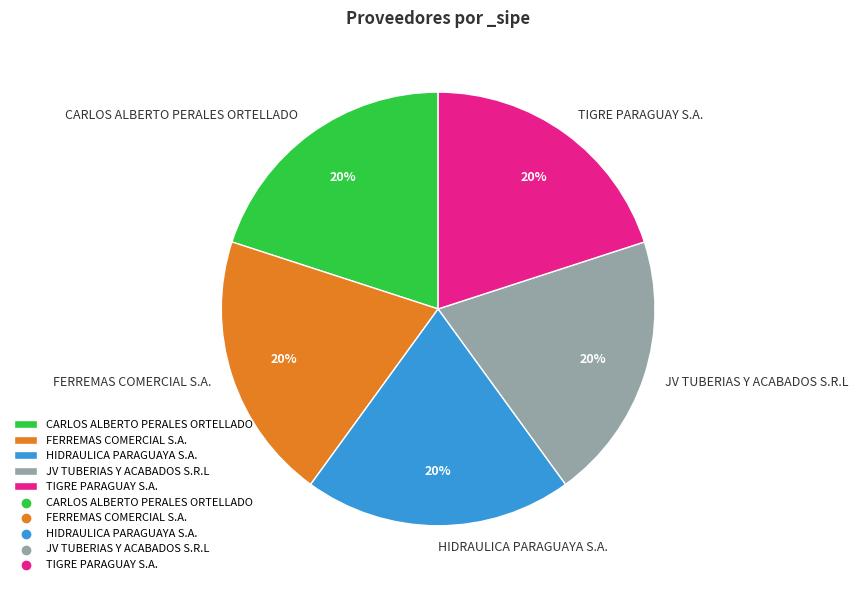

How many slices are in this pie chart?

5